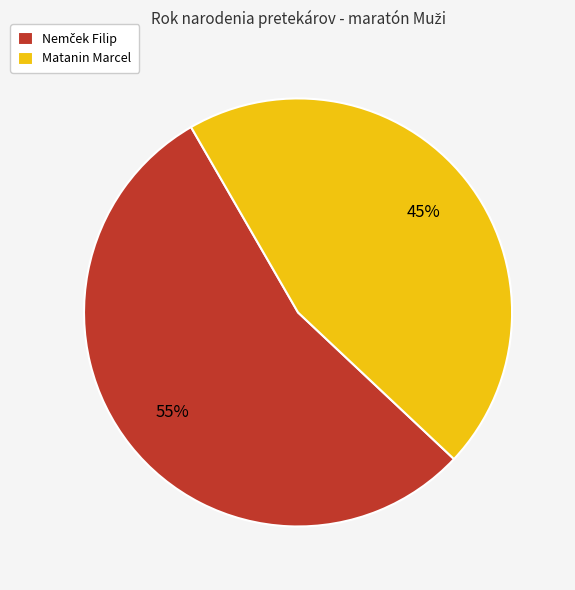

To the nearest percent, what percentage of the pie is Matanin Marcel?

45%